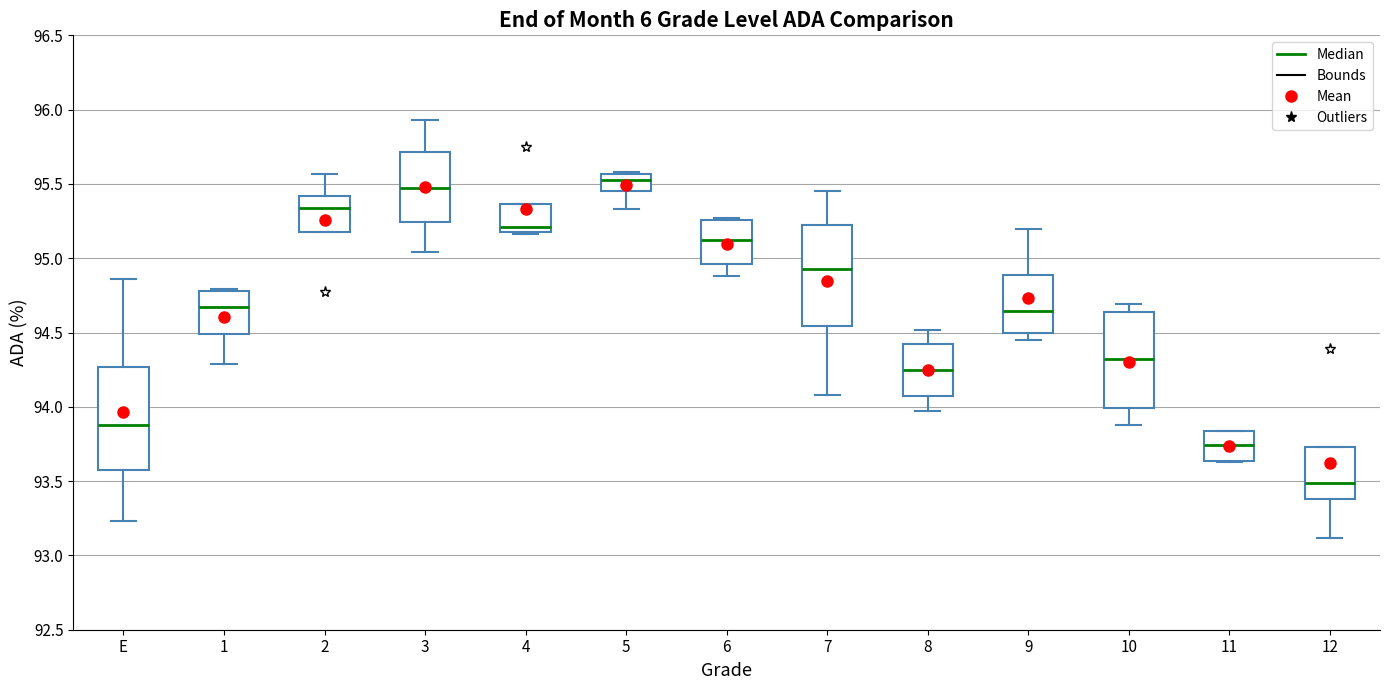

Where does the upper whisker of the box for 10 end on the y-axis? The values are not printed on the chart, so give them approximately, as read against the axis.

94.70